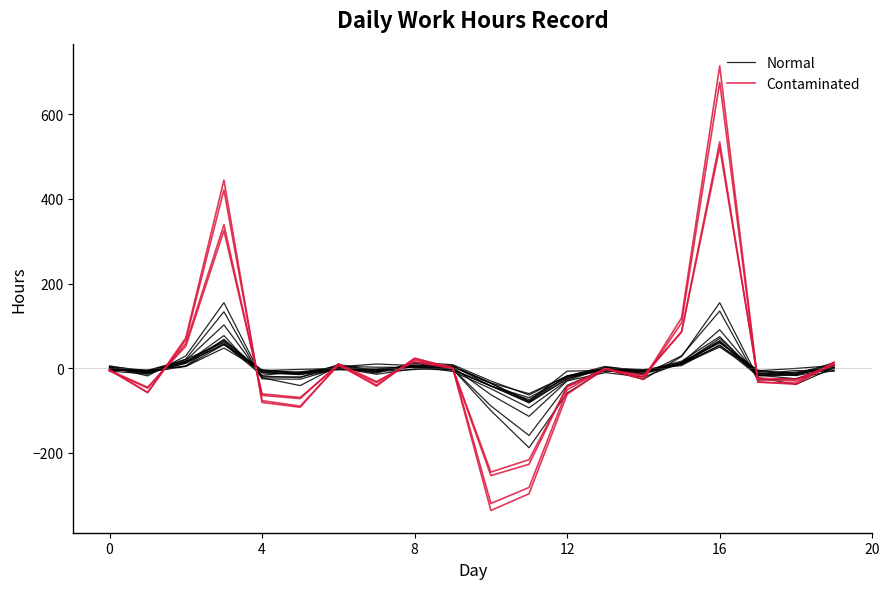

List the series in order of their peak value, lowest first.

Normal, Contaminated